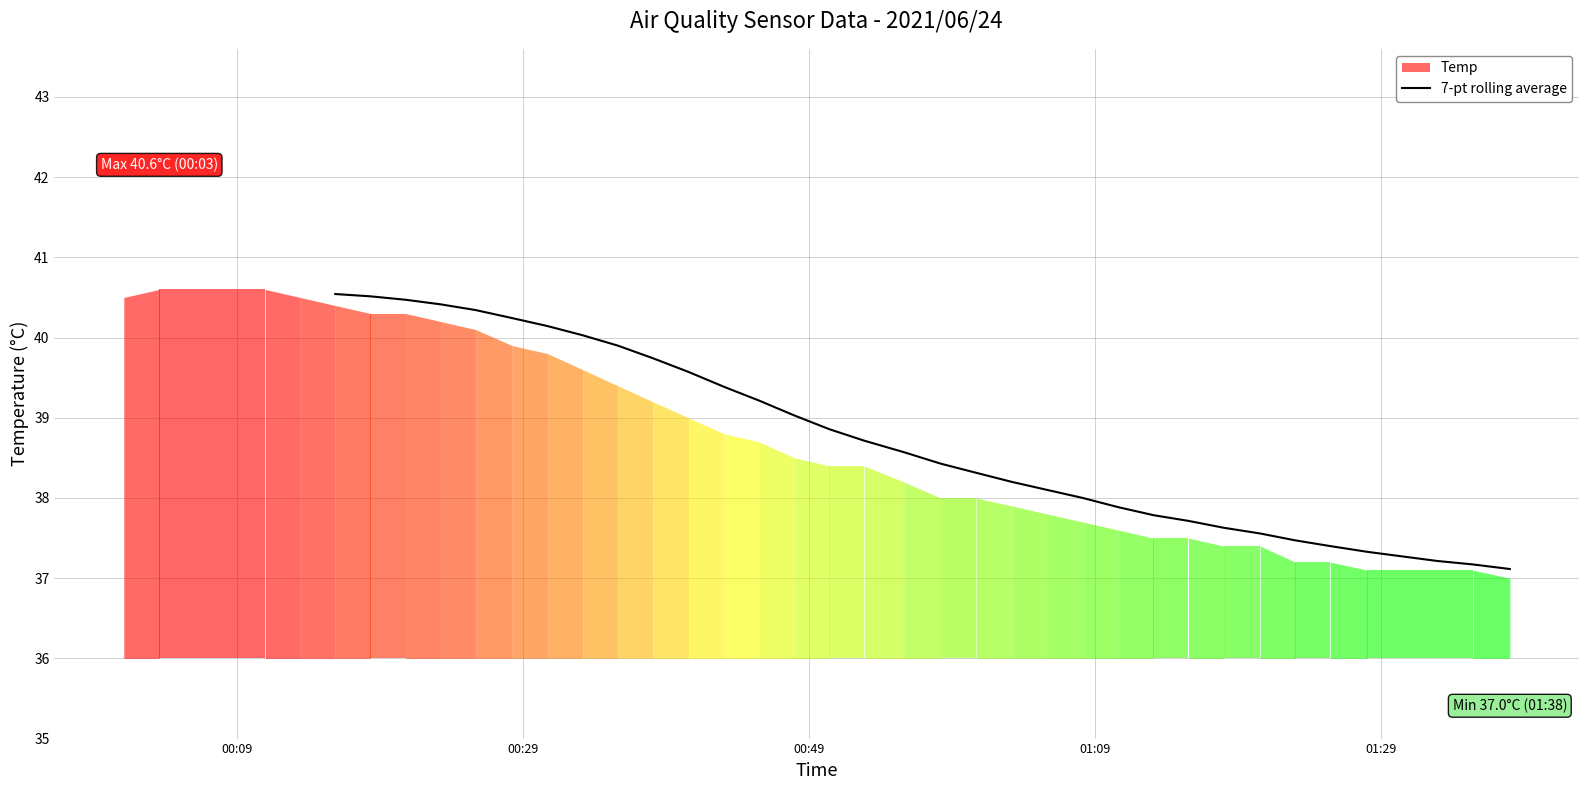

Reading right to left, what are all the values shown in this chart?

37.1	37.2	37.2	37.3	37.3	37.4	37.5	37.6	37.6	37.7	37.8	37.9	38.0	38.1	38.2	38.3	38.4	38.6	38.7	38.9	39.0	39.2	39.4	39.6	39.7	39.9	40.0	40.1	40.2	40.3	40.4	40.5	40.5	40.5